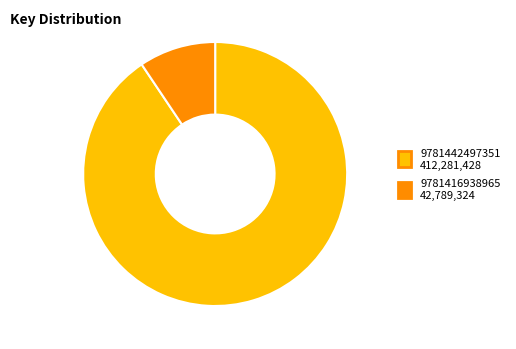

Is there a majority slice in this chart?

Yes